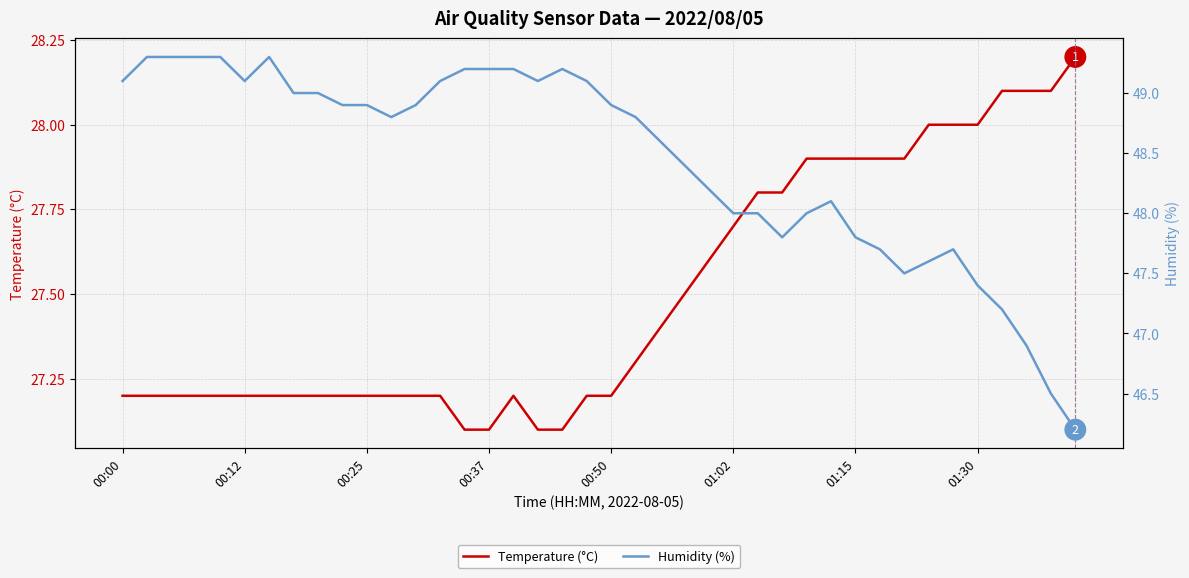

True or false: Humidity (%) and Temperature (°C) intersect in this chart.

False